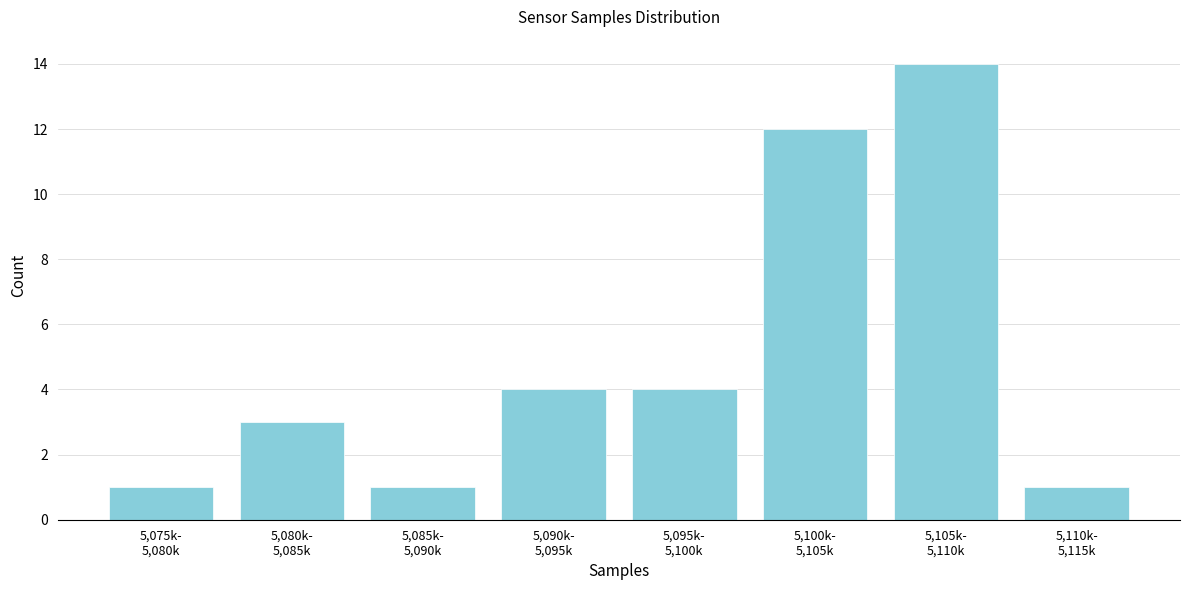

Reading left to right, list all the values displayed in this chart.

1	3	1	4	4	12	14	1